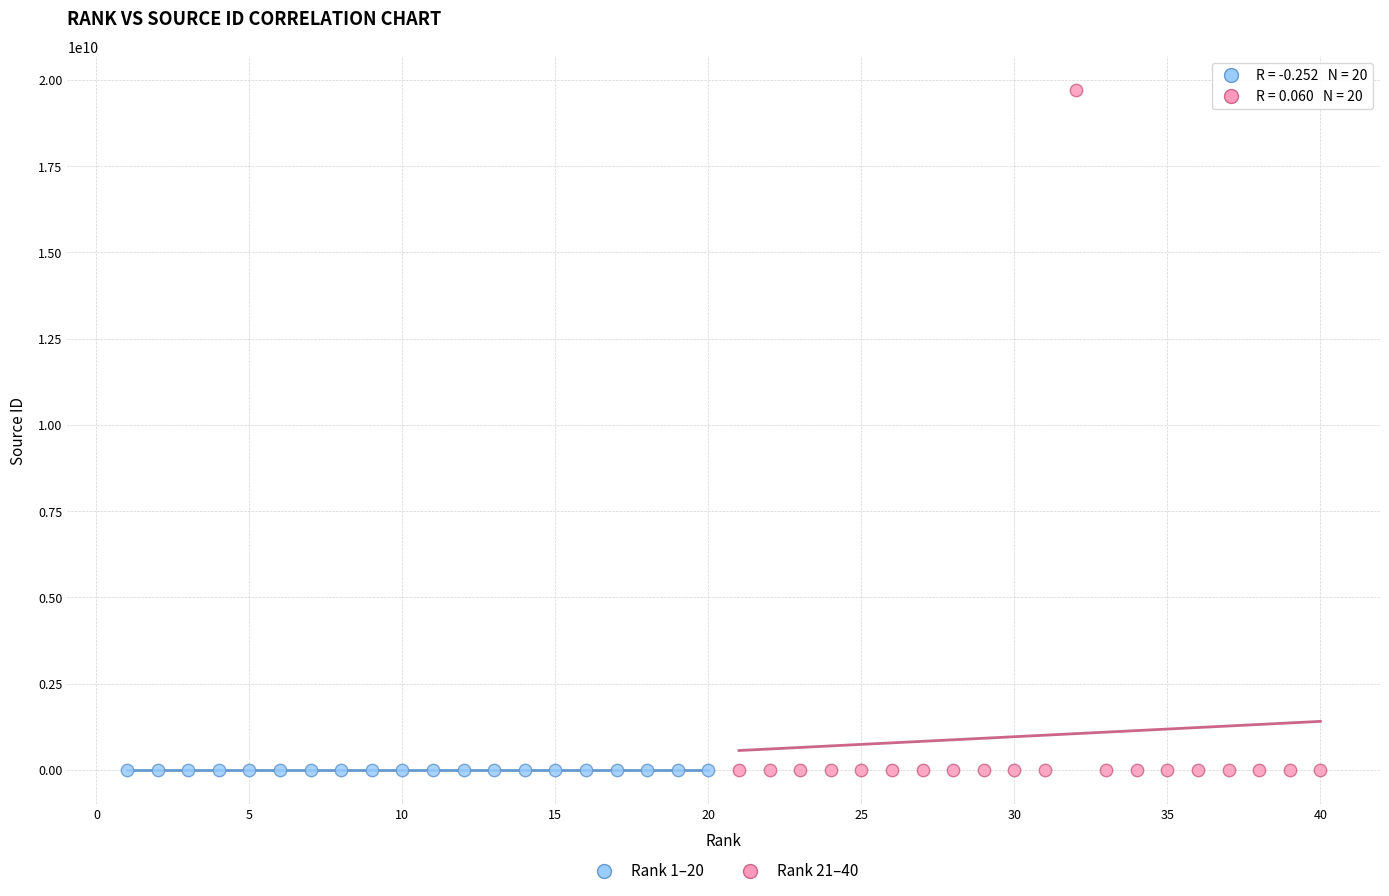

Which series has the largest Y range (max minus min)?

Rank 21–40